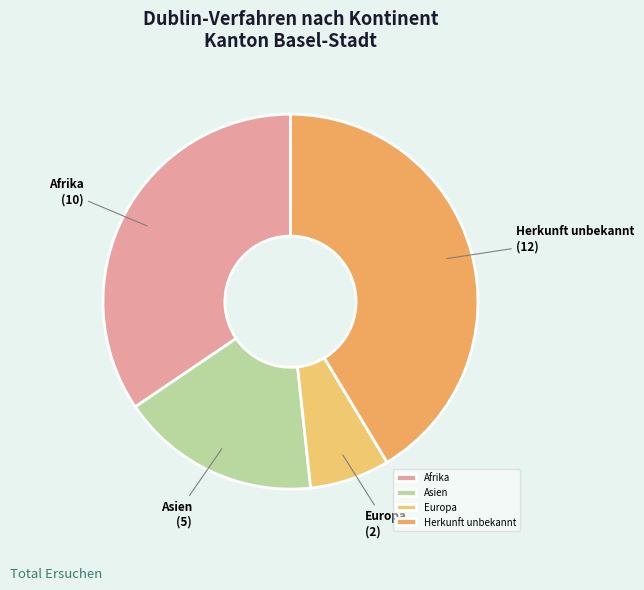

Rank the categories by value from highest to lowest.

Herkunft unbekannt, Afrika, Asien, Europa